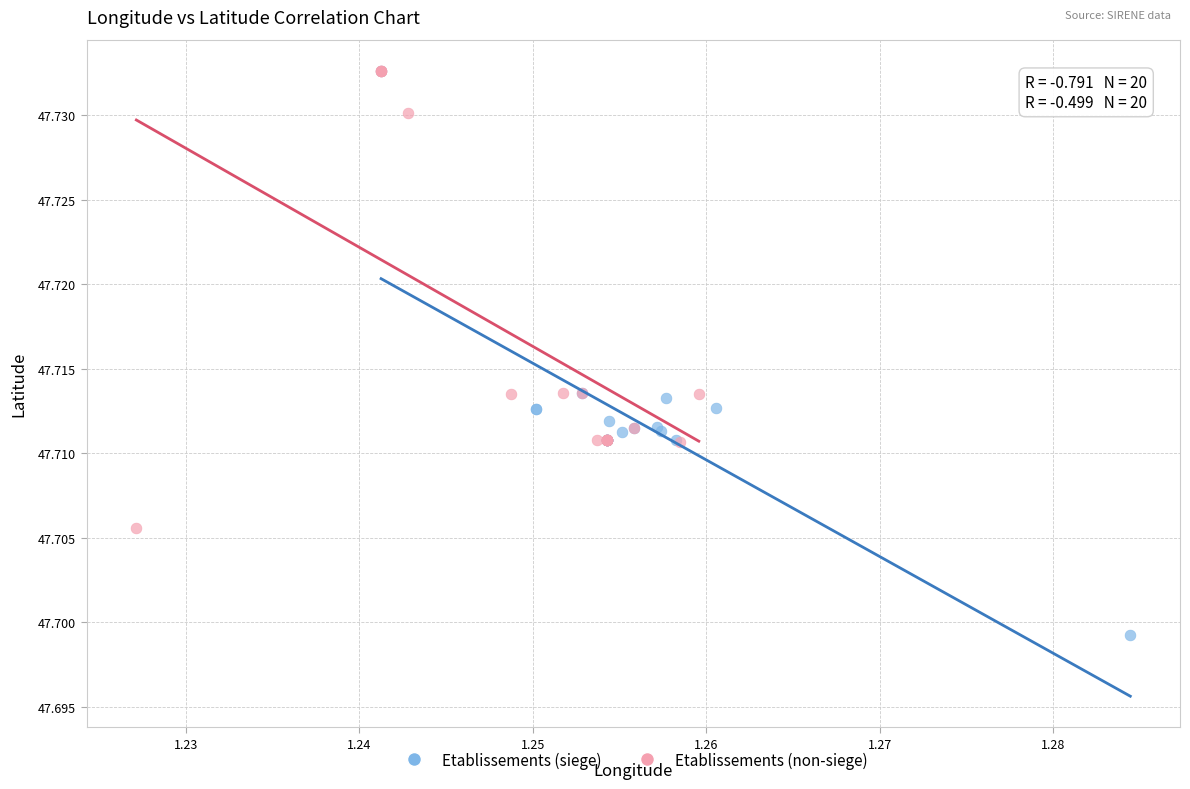

Which series has the widest spread of Y values?

Etablissements (siege)